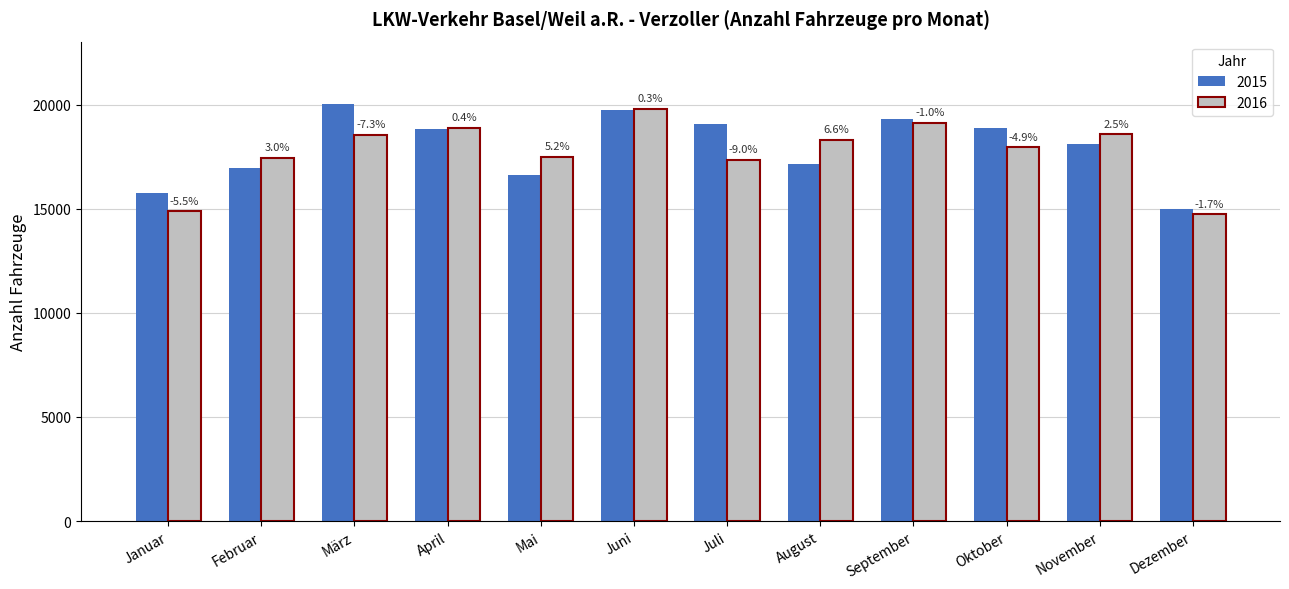

How many bars are there in total?

24